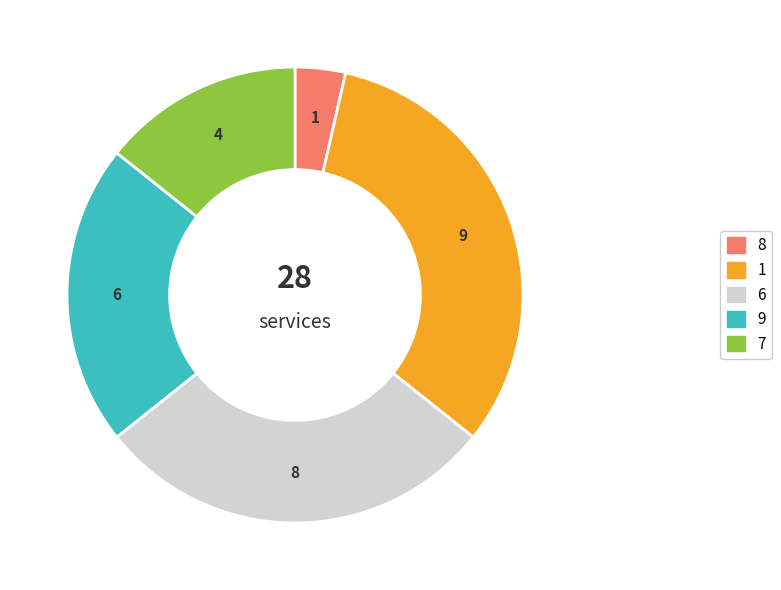

To the nearest percent, what is the difference between the 7 and 6 slice percentages?

14%